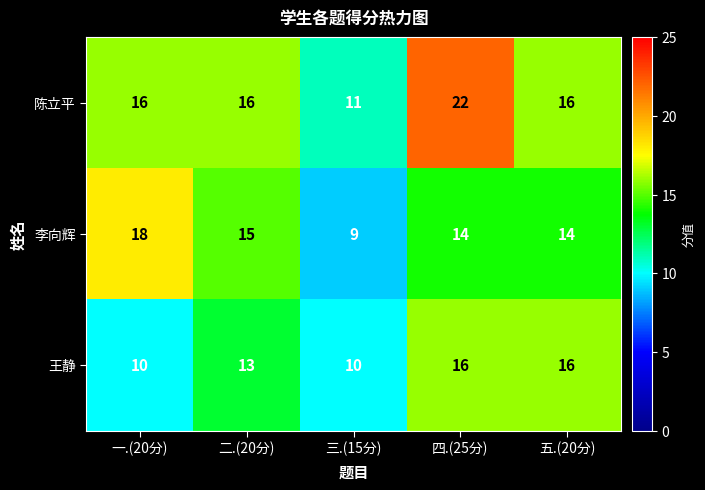

Which label corresponds to the smallest value in the chart?

三.(15分)